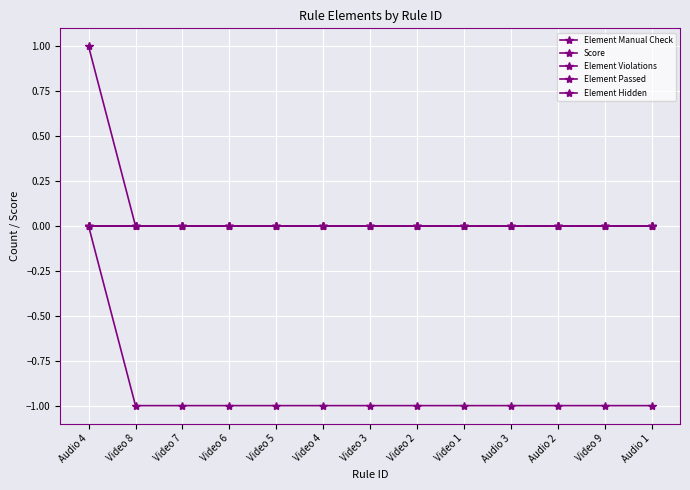

Which category has the highest value across all series?

Audio 4